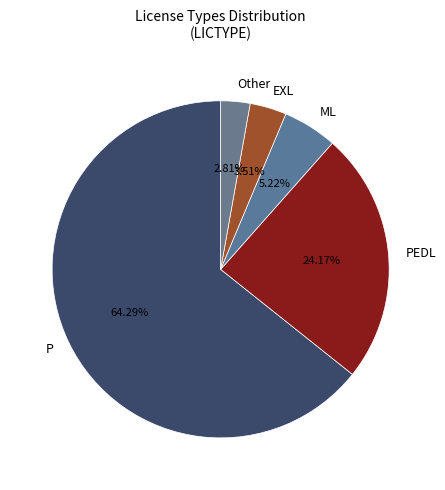

To the nearest percent, what percentage of the pie is ML?

5%